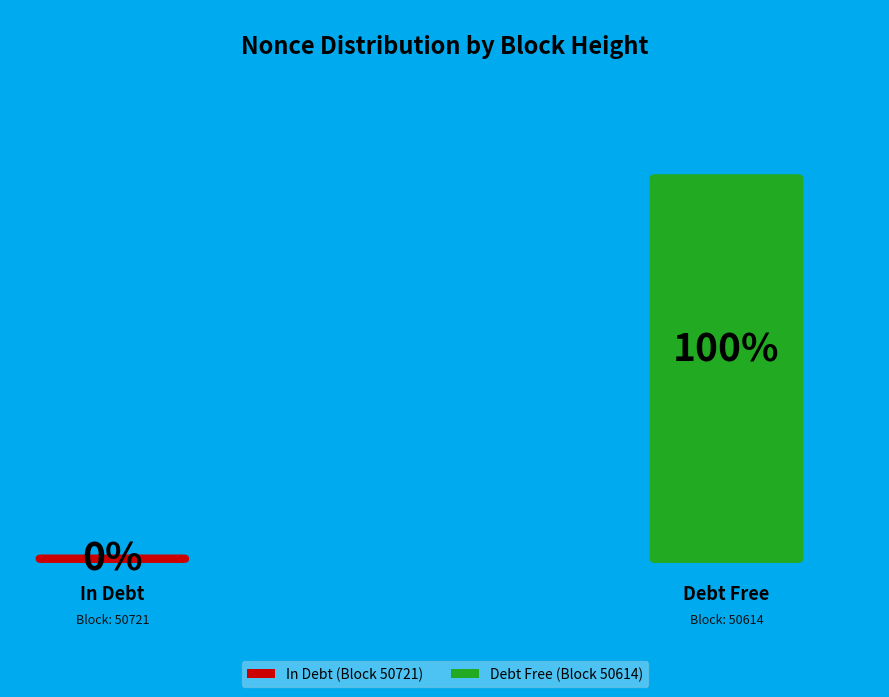

Which slice is the largest?

50614